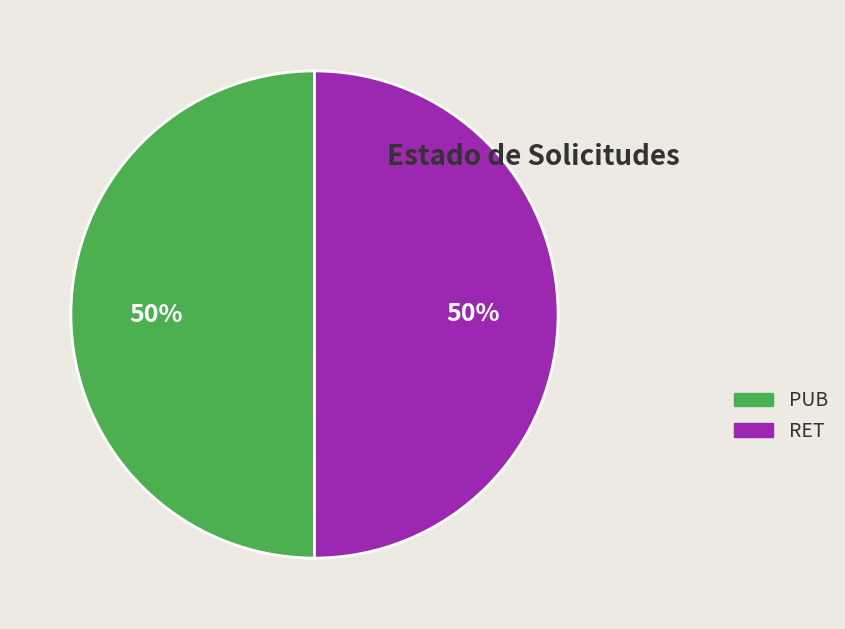

The RET slice represents 61% of the pie. True or false?

False